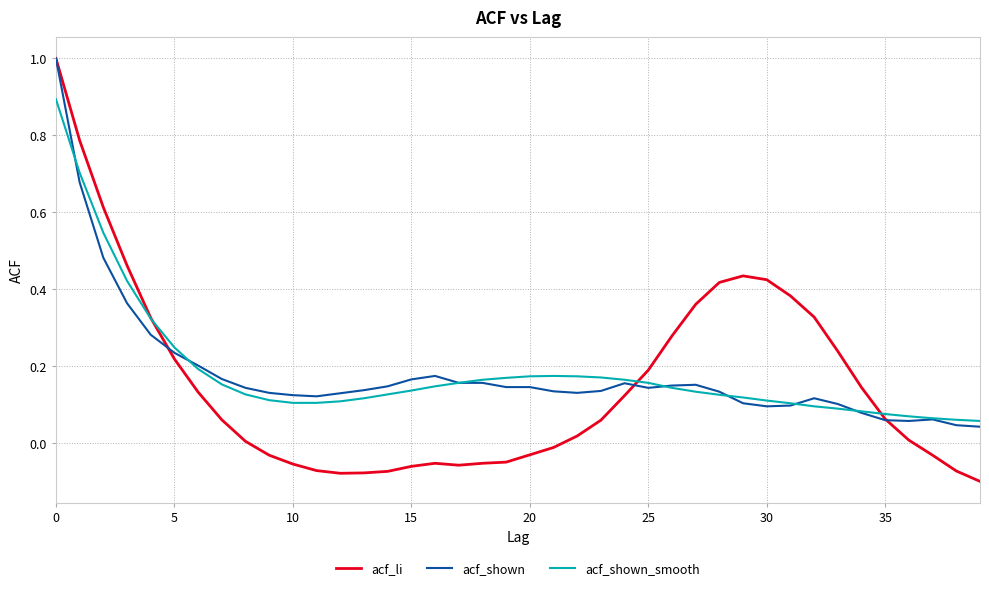

What is the highest value of the acf_shown_smooth series?

0.9